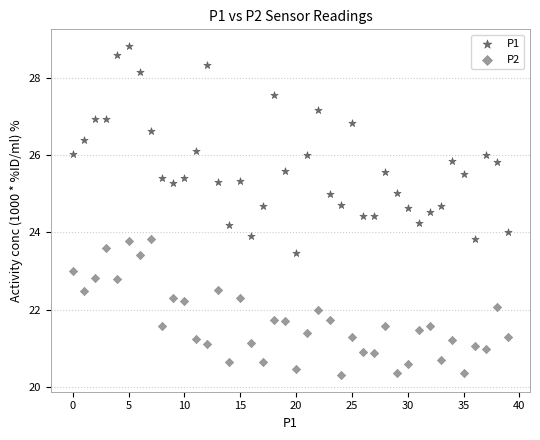

Which series contains the highest Y value?

P1